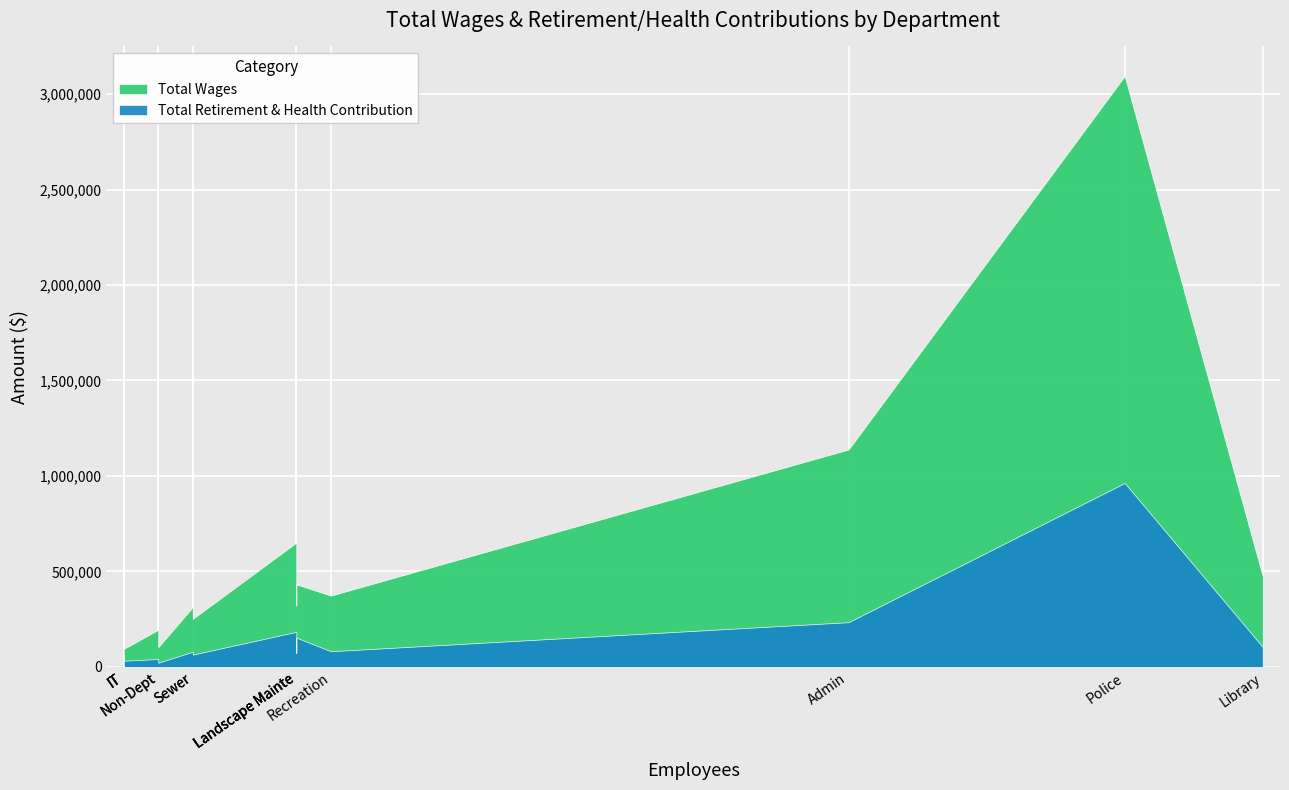

True or false: Total Wages and Total Retirement & Health Contribution cross at least once.

False